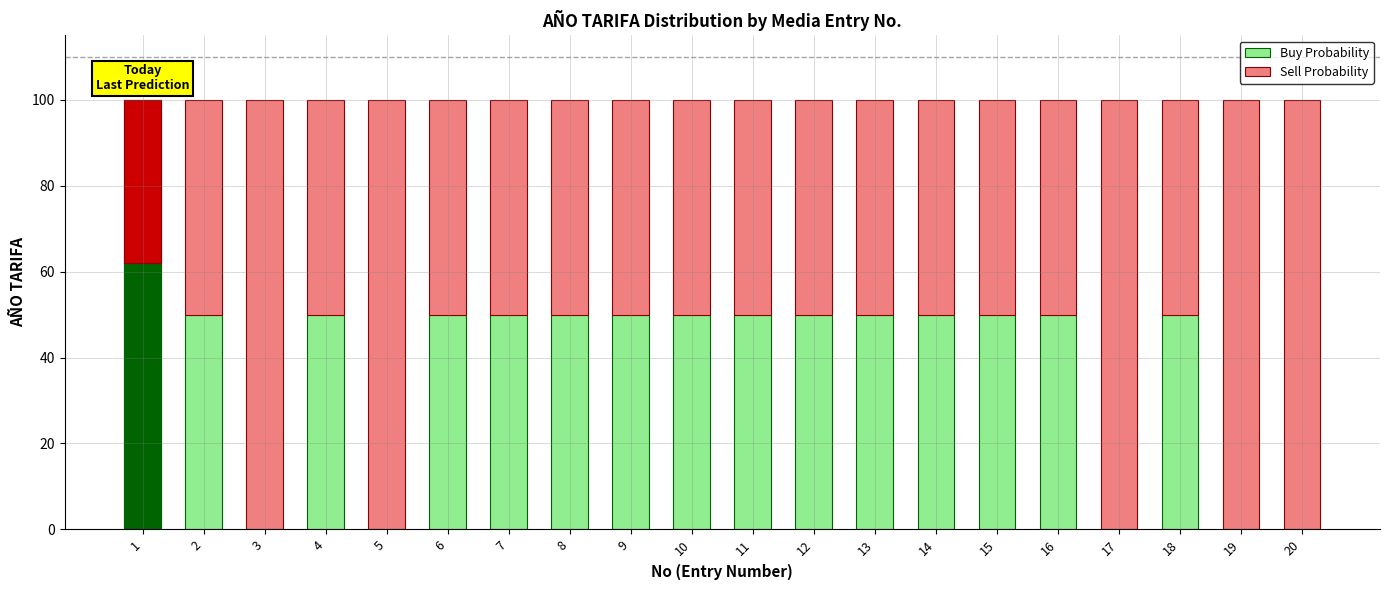

How many distinct data groups are displayed?

2